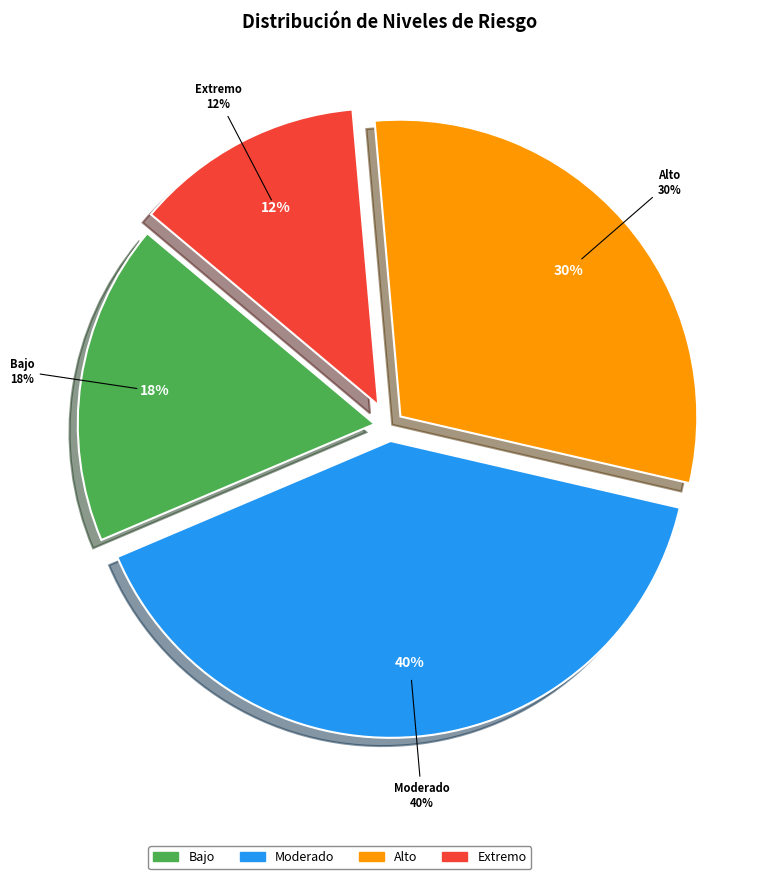

True or false: Alto accounts for 30% of the total.

True